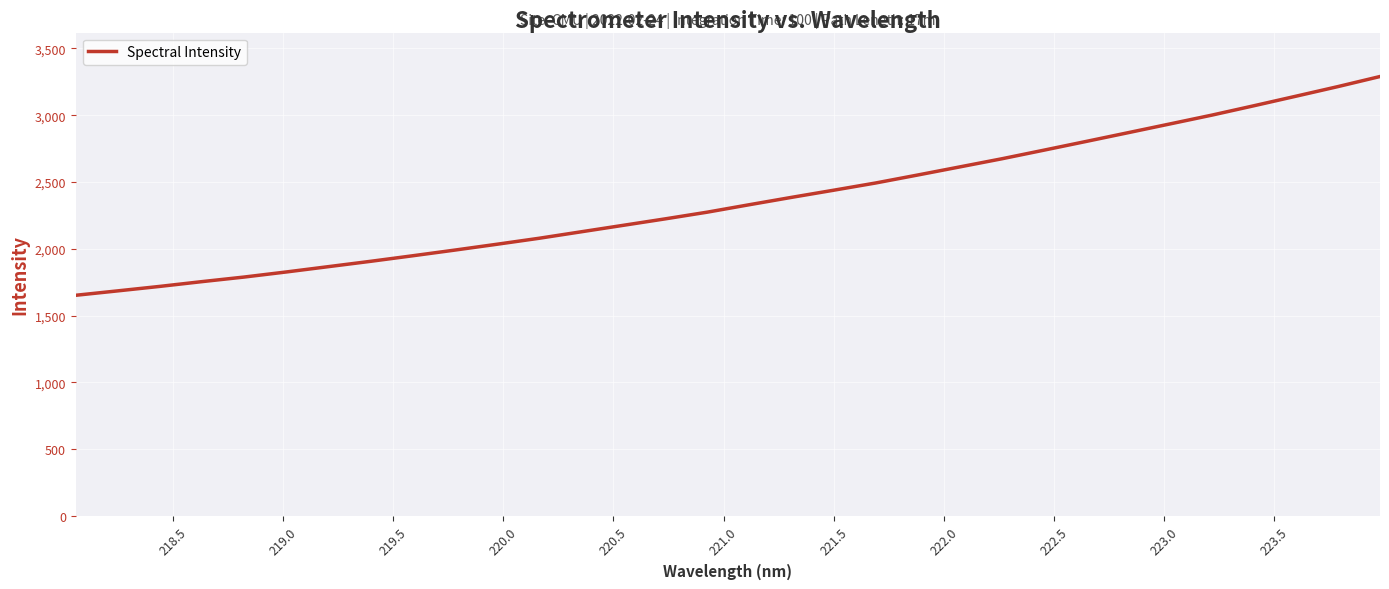

What is the minimum value shown in the chart?

1652.5